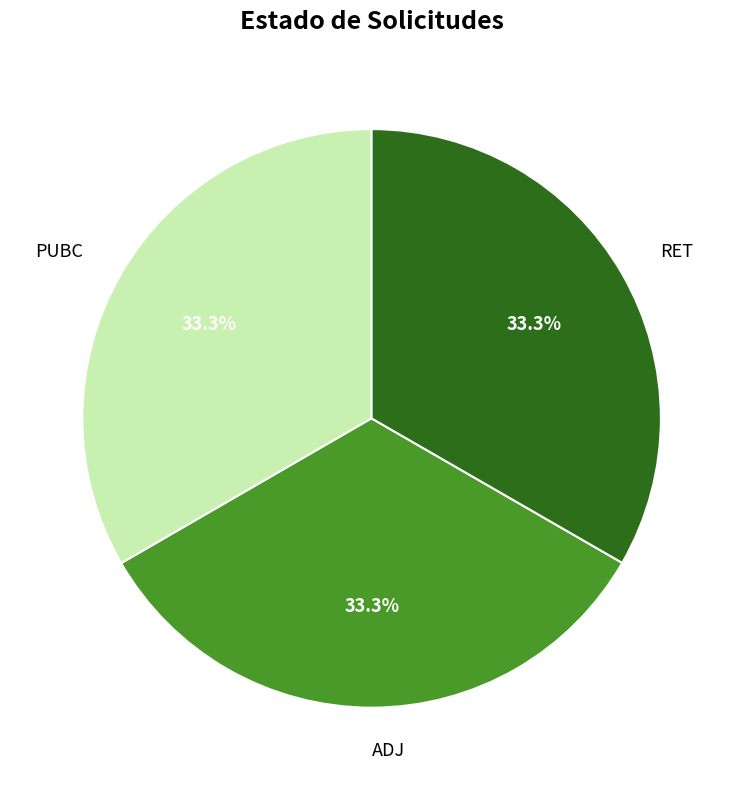

To the nearest percent, what is the combined percentage of PUBC and RET?

67%